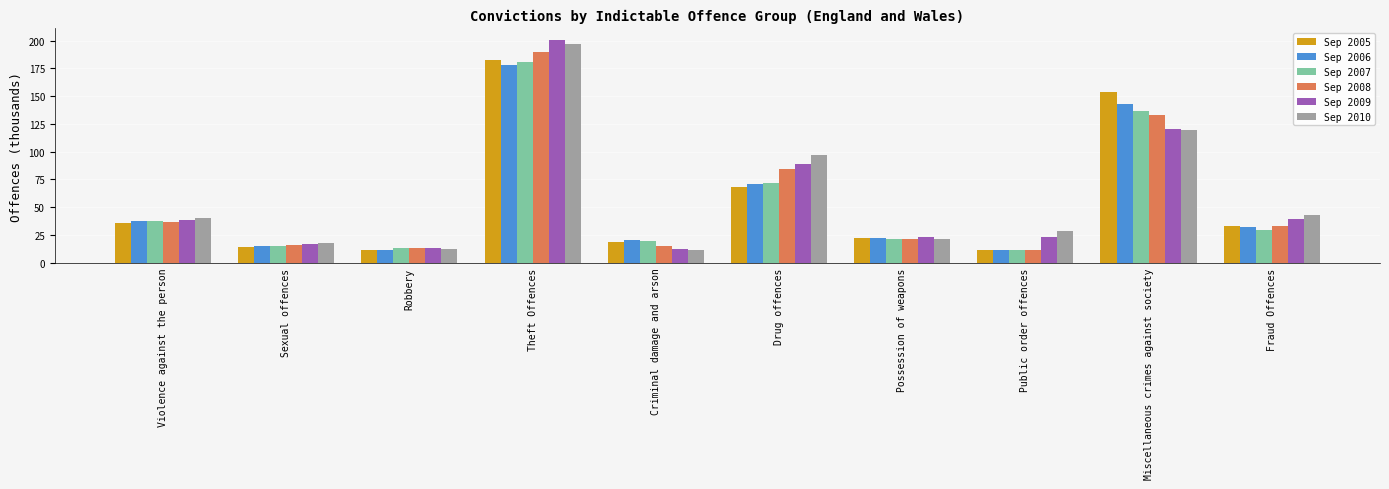

Which series has the largest range (max minus min)?

Sep 2009